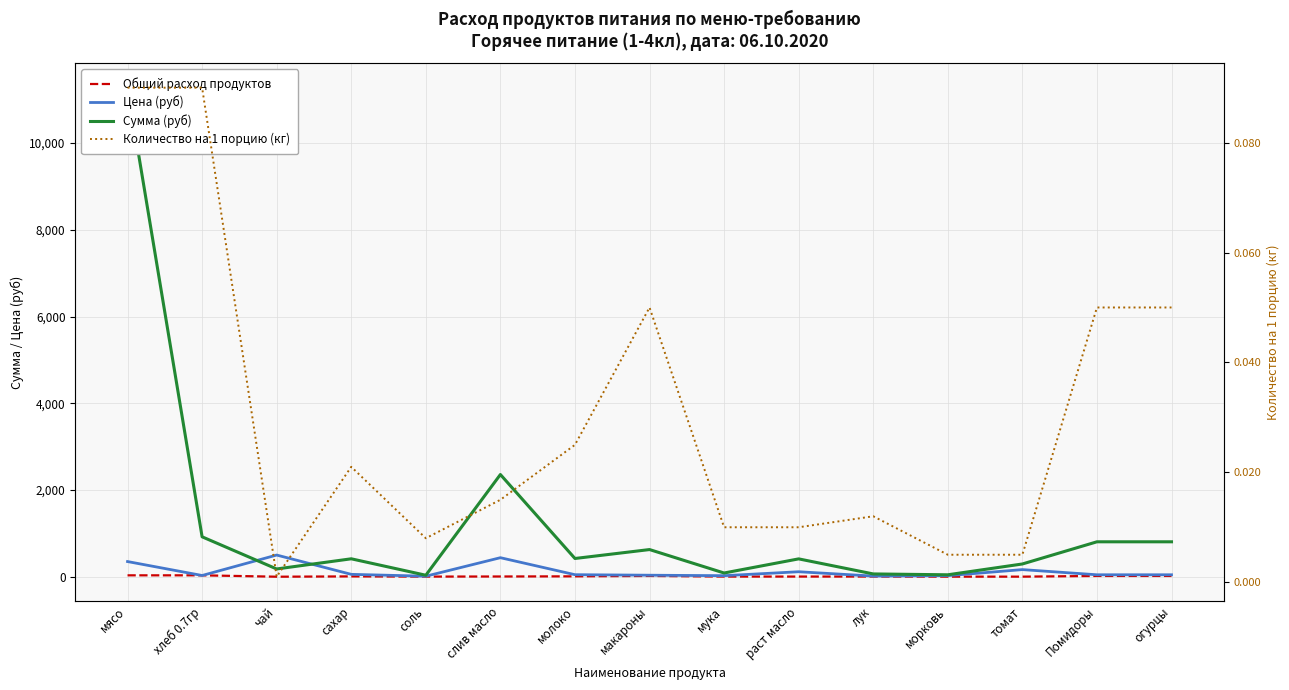

Does the chart have visible grid lines?

Yes